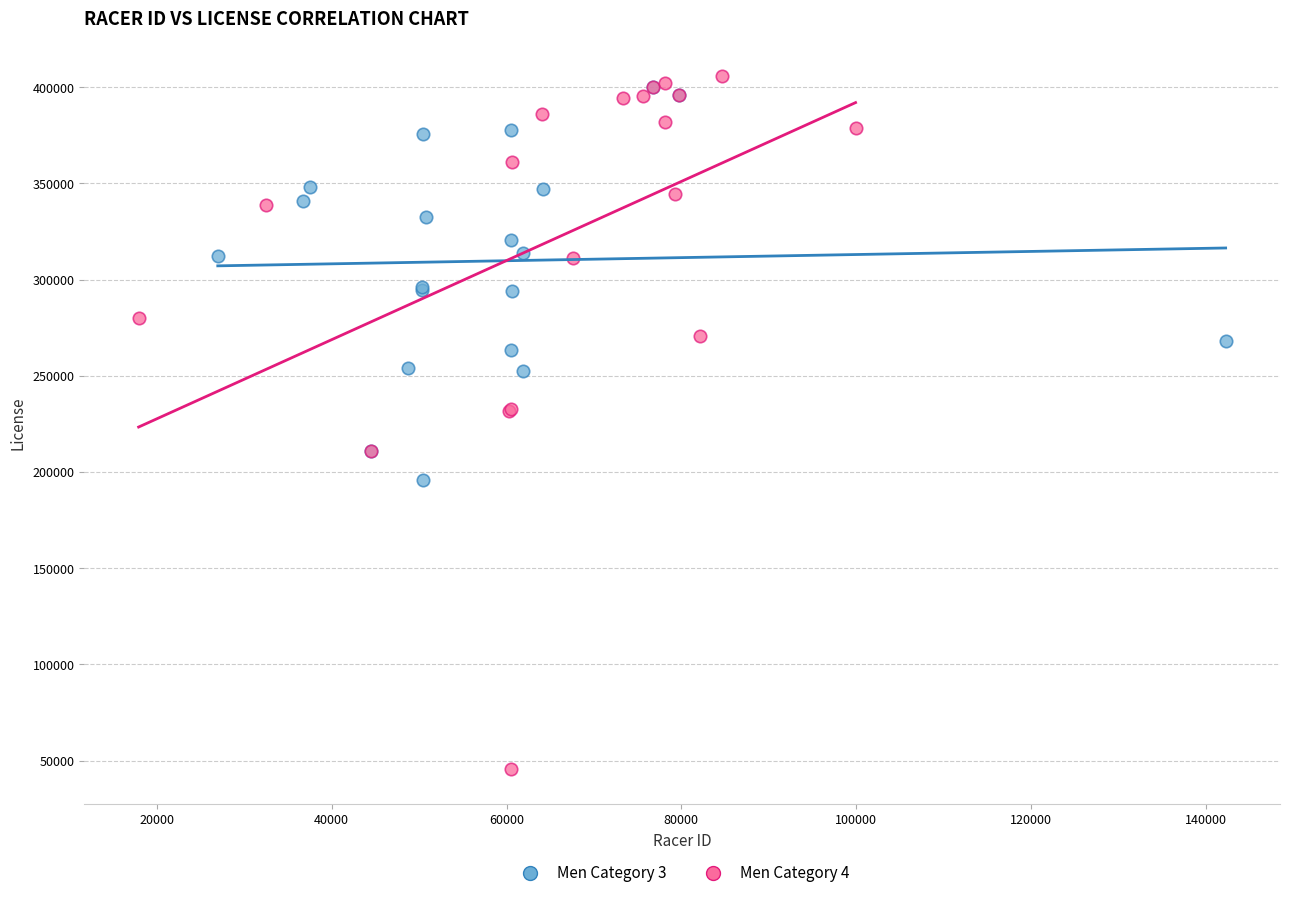

Which series reaches the minimum Y coordinate?

Men Category 4